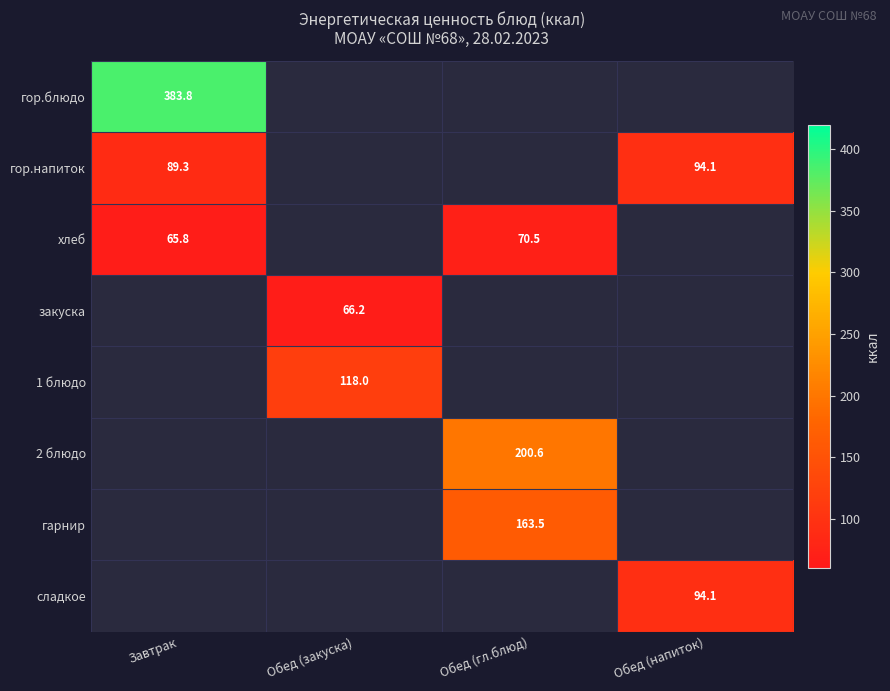

How many categories are shown in the chart?

4